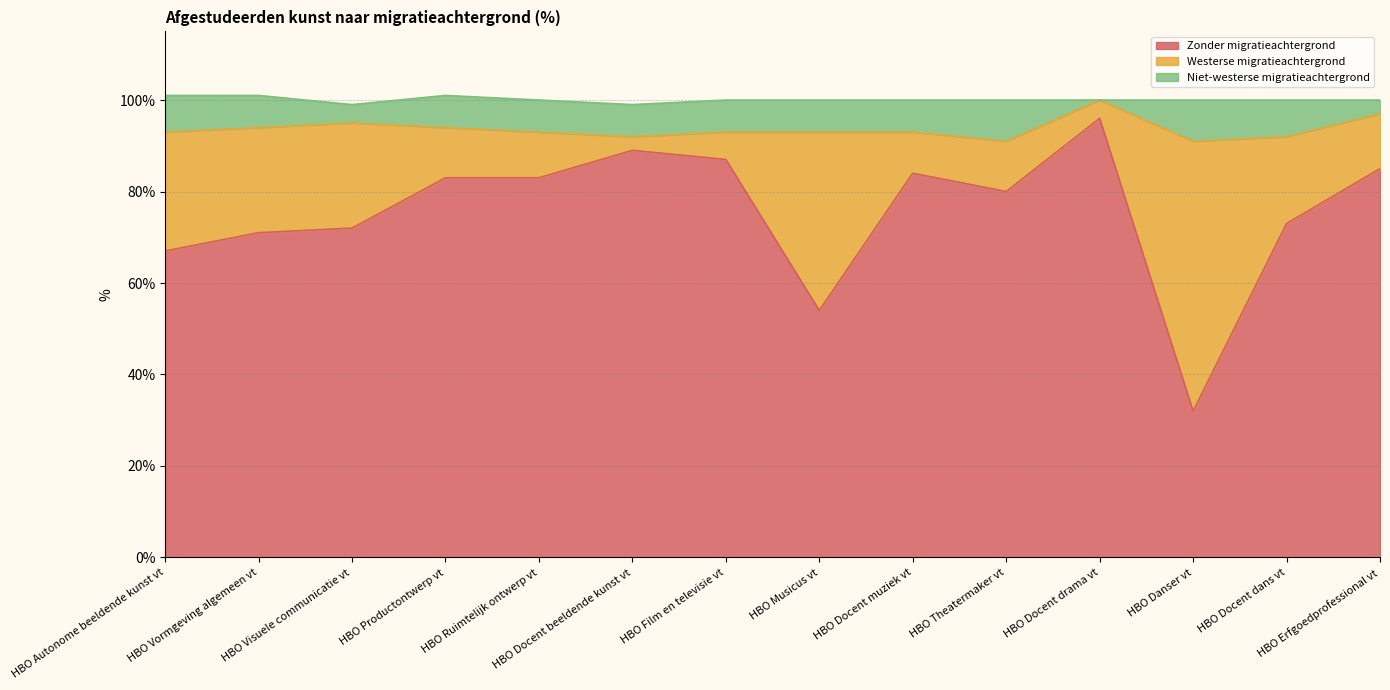

List the series in order of their overall mean, lowest first.

Niet-westerse migratieachtergrond, Westerse migratieachtergrond, Zonder migratieachtergrond